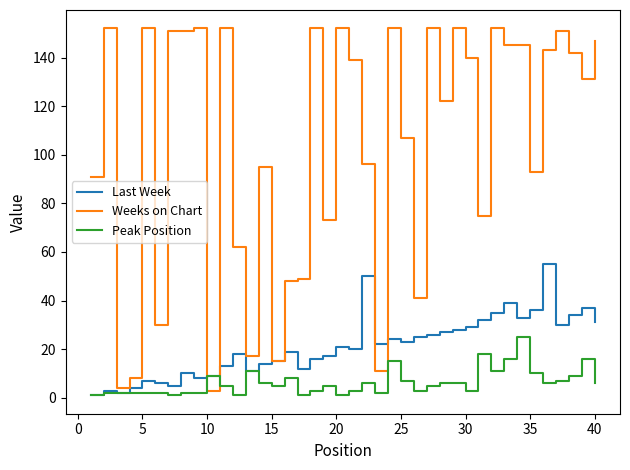

Which series has the widest spread of values?

Weeks on Chart